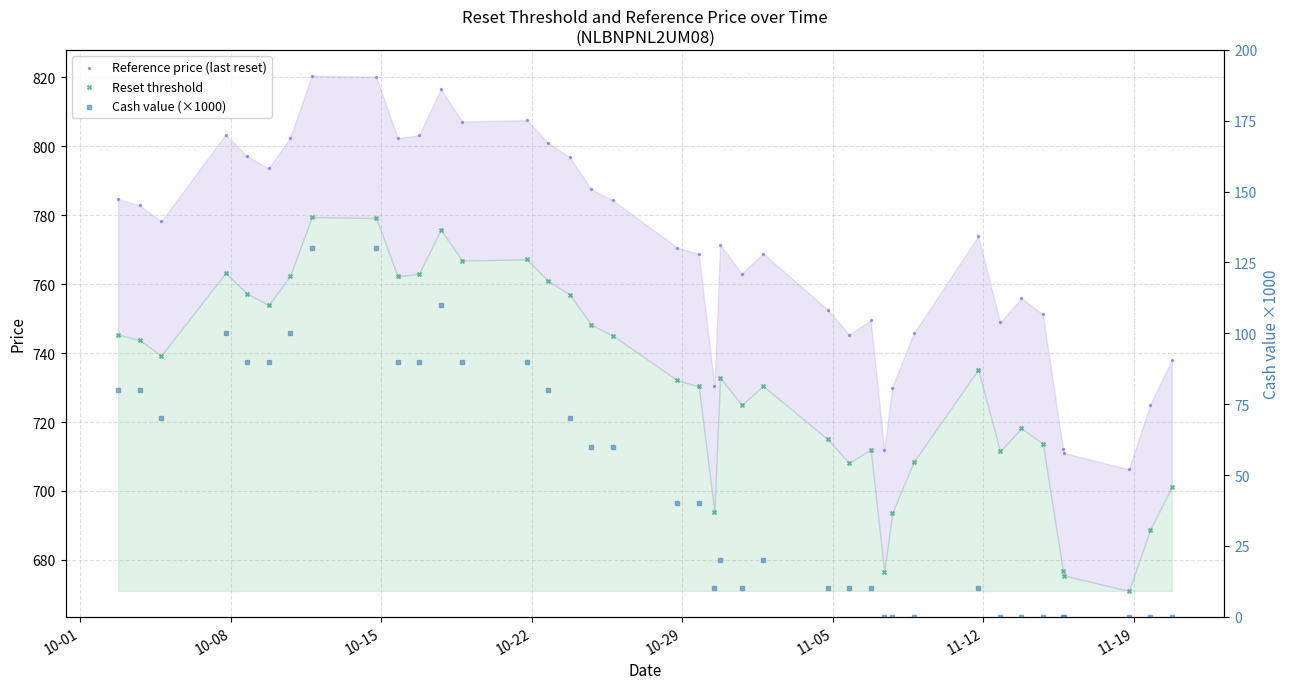

Which series has the widest spread of Y values?

Cash value (×1000)